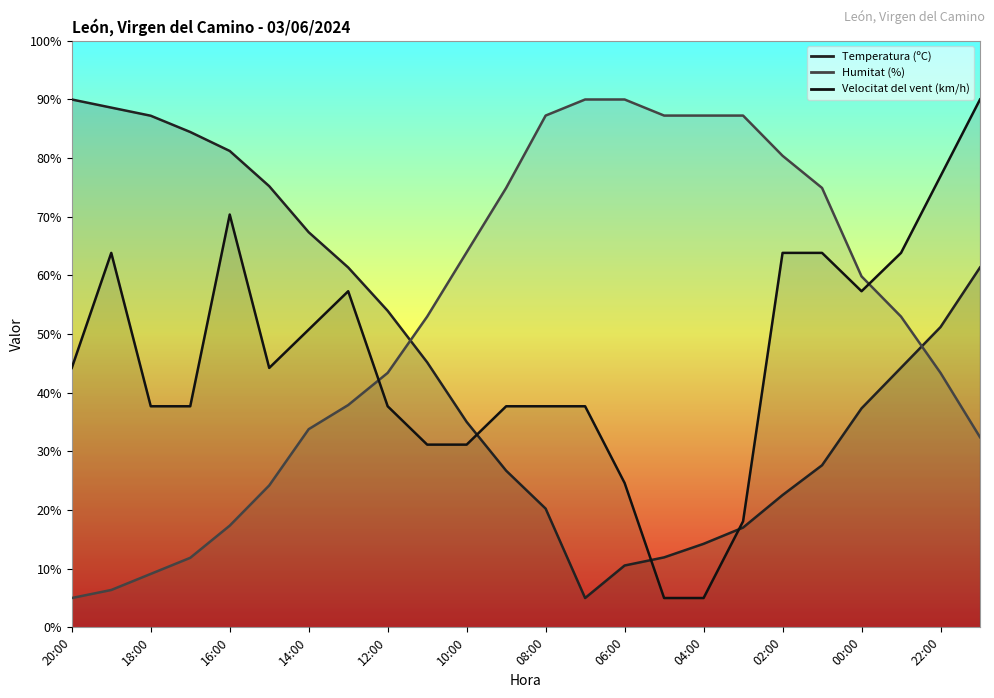

What position from the left is 09:00?

12